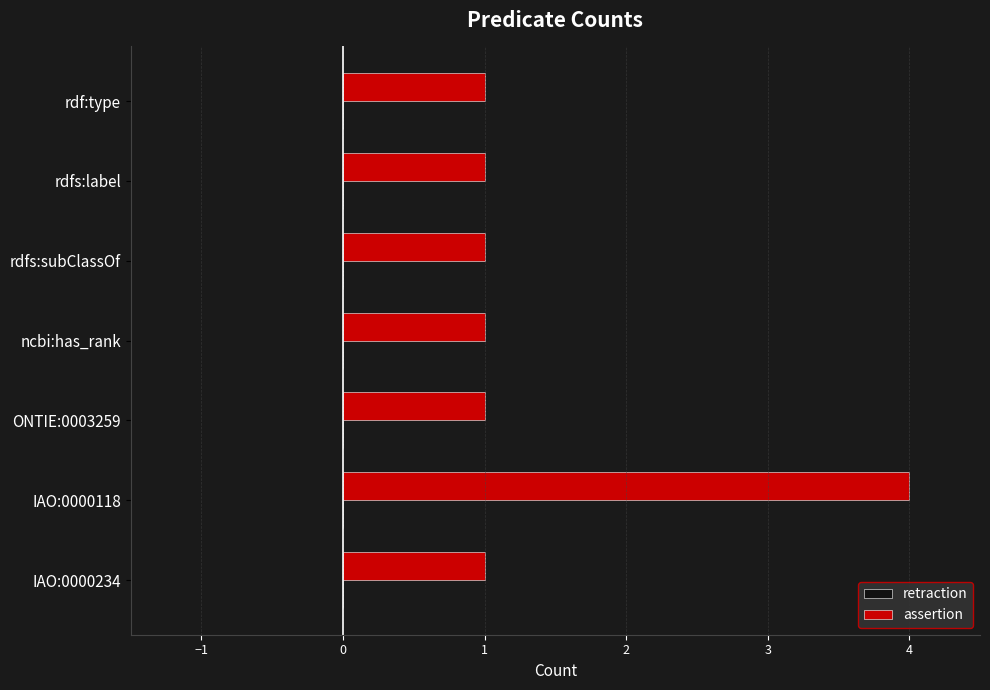

What is the greatest value displayed?

4